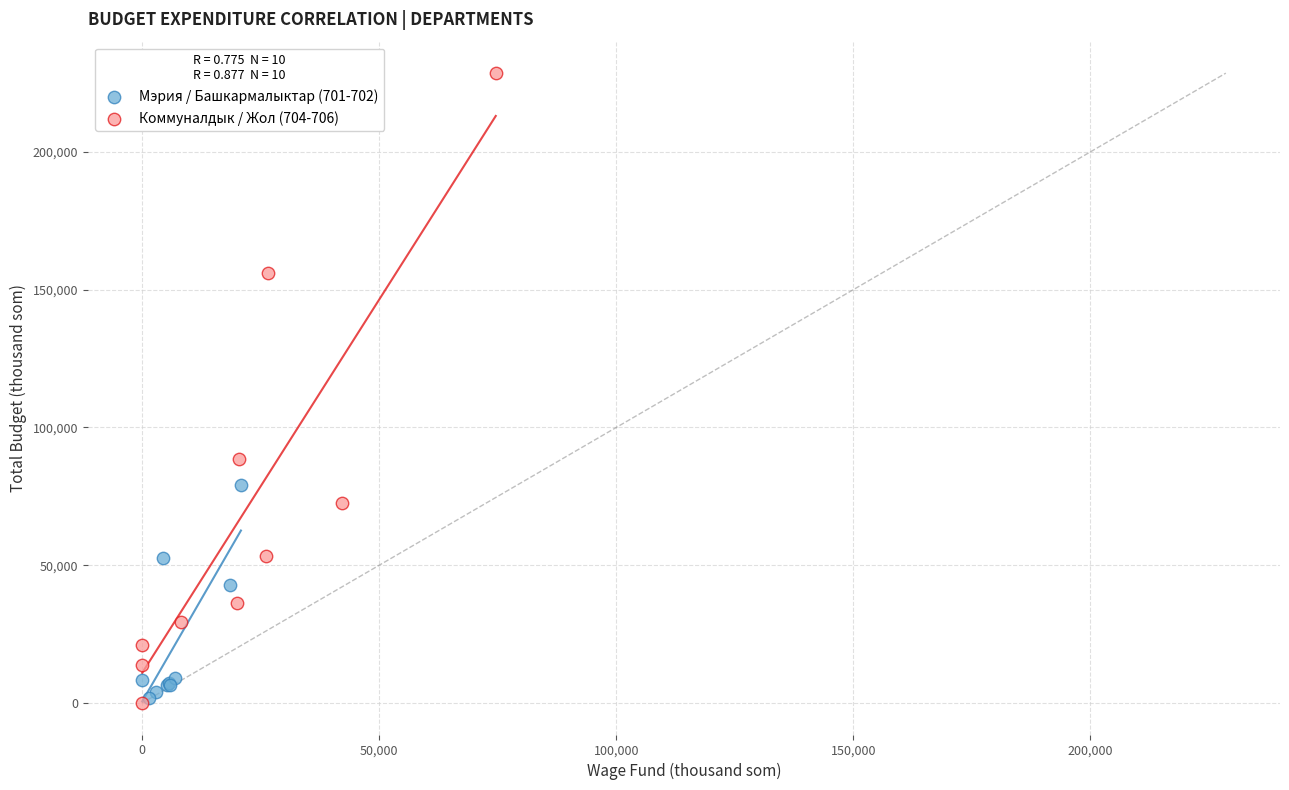

Which series has the largest Y range (max minus min)?

Коммуналдык / Жол (704-706)